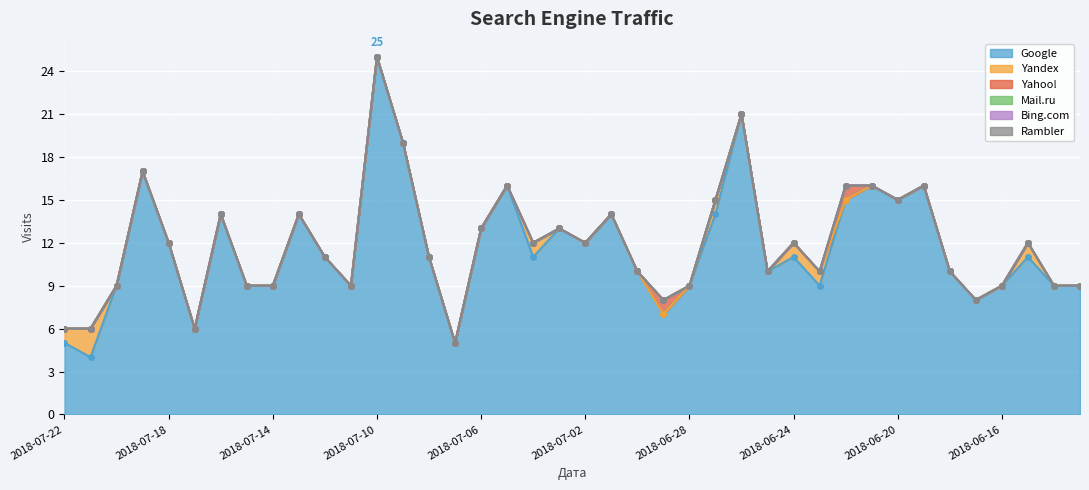

True or false: Yahoo! has more than 1 interior local peaks.

True